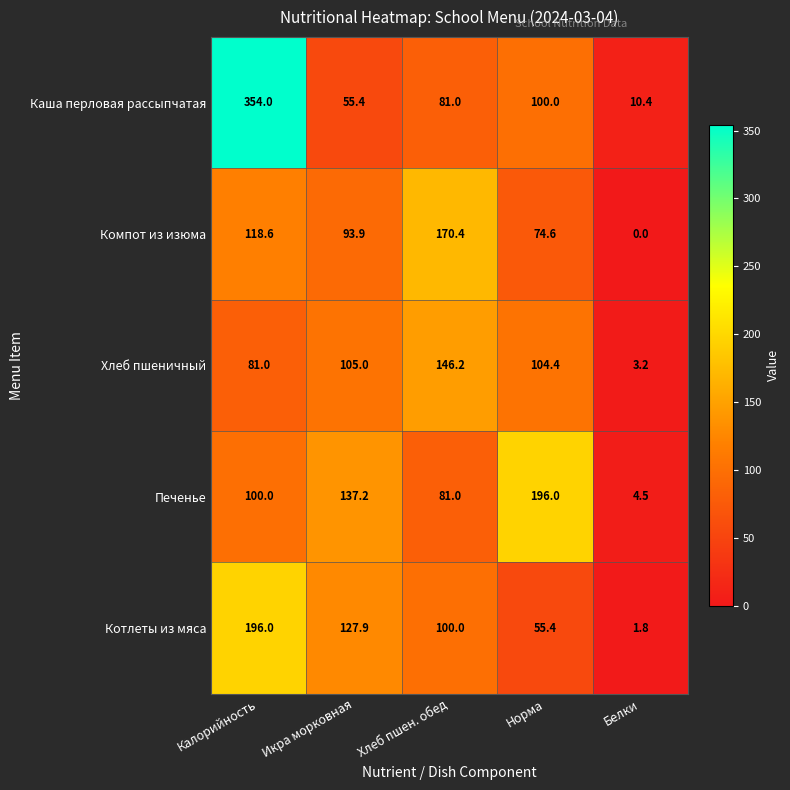

Where does the Хлеб пшеничный series first go above 104?

Икра морковная